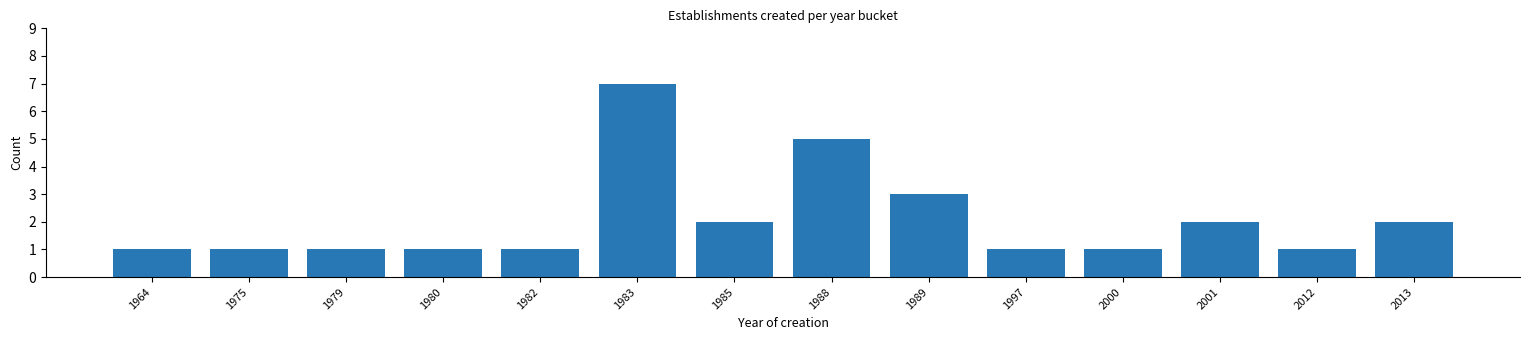

Reading right to left, transcribe all the data shown in this chart.

2013=2	2012=1	2001=2	2000=1	1997=1	1989=3	1988=5	1985=2	1983=7	1982=1	1980=1	1979=1	1975=1	1964=1